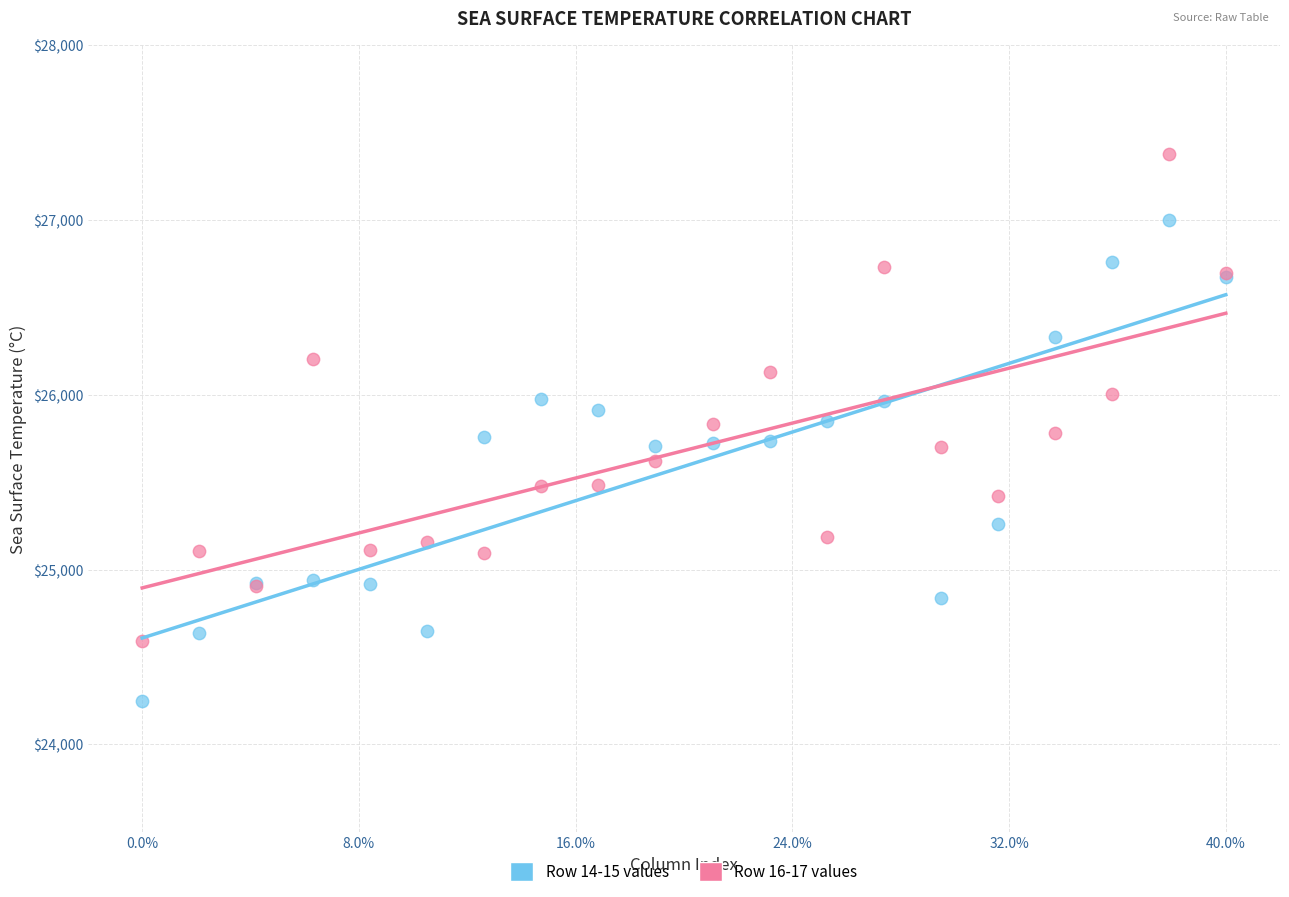

Which series reaches the maximum Y coordinate?

Row 16-17 values